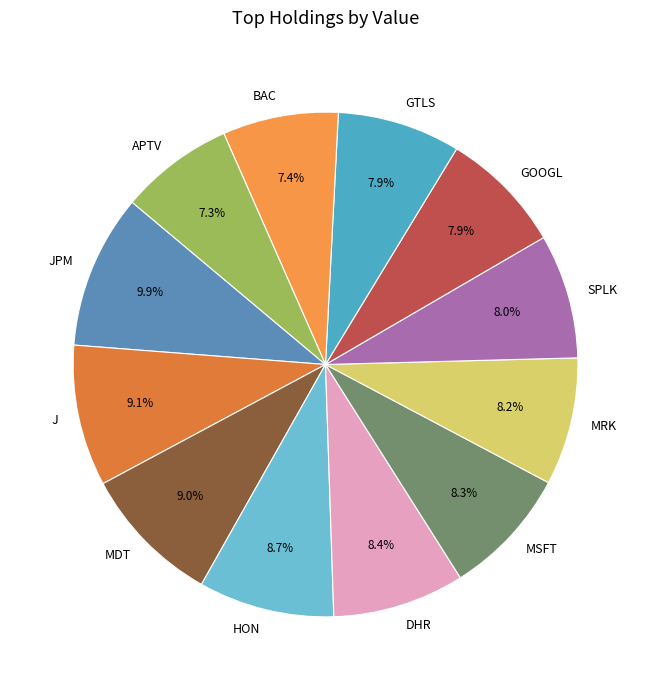

Which category has the biggest portion of the pie?

JPM